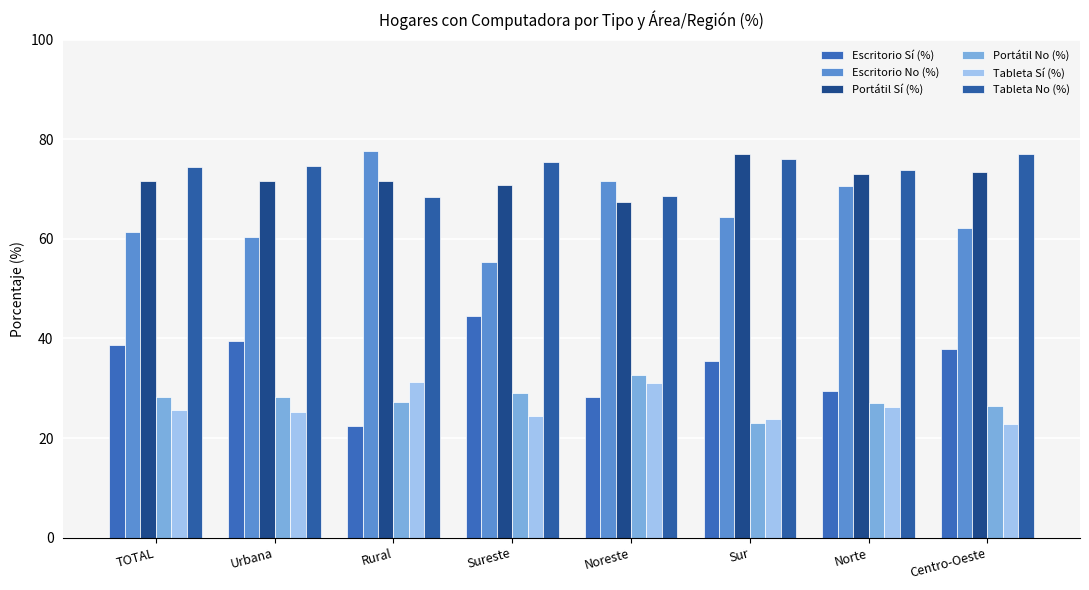

Reading left to right, what are all the values shown in this chart?

Escritorio Sí (%): 38.6	39.5	22.3	44.6	28.2	35.5	29.4	37.8
Escritorio No (%): 61.3	60.4	77.7	55.4	71.7	64.5	70.6	62.2
Portátil Sí (%): 71.7	71.7	71.7	70.9	67.3	77.0	73.0	73.5
Portátil No (%): 28.3	28.3	27.2	29.0	32.7	23.0	27.0	26.5
Tableta Sí (%): 25.6	25.3	31.4	24.5	31.1	23.9	26.2	22.9
Tableta No (%): 74.3	74.7	68.3	75.5	68.6	76.0	73.8	77.1